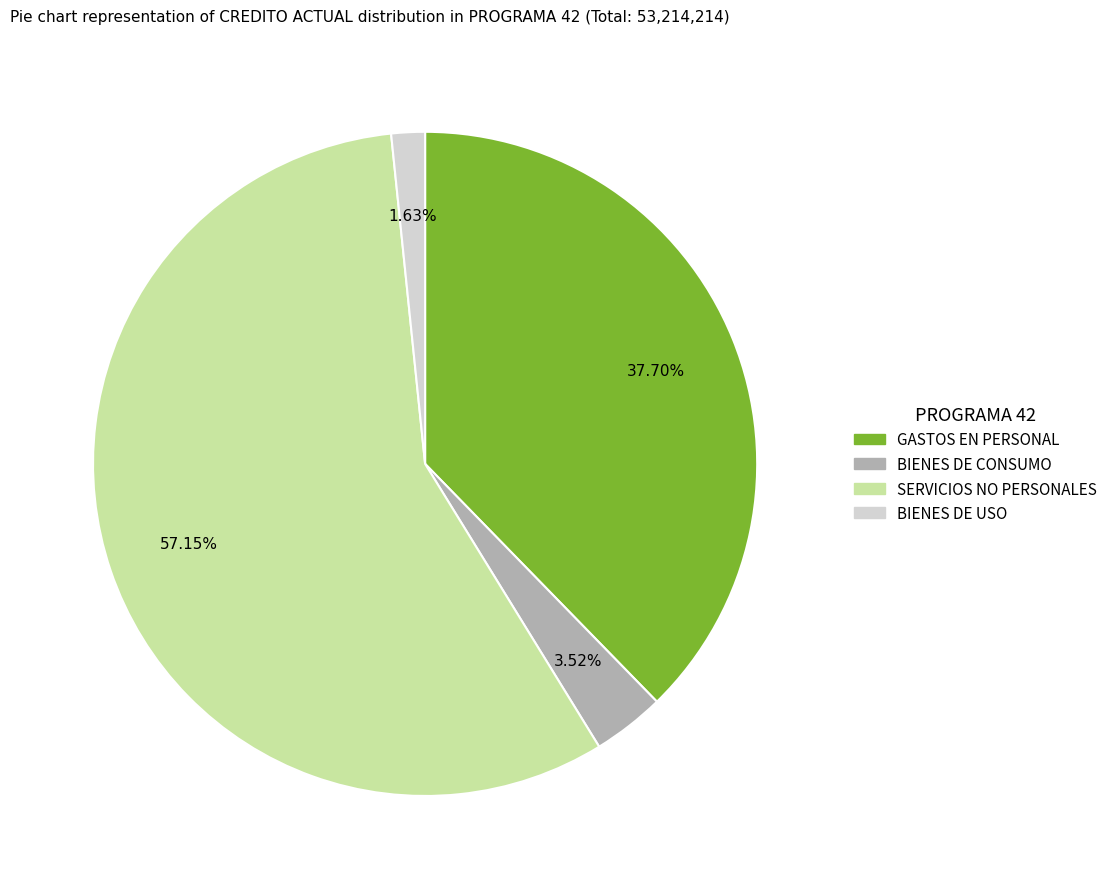

What percentage is the SERVICIOS NO PERSONALES slice, to the nearest percent?

57%